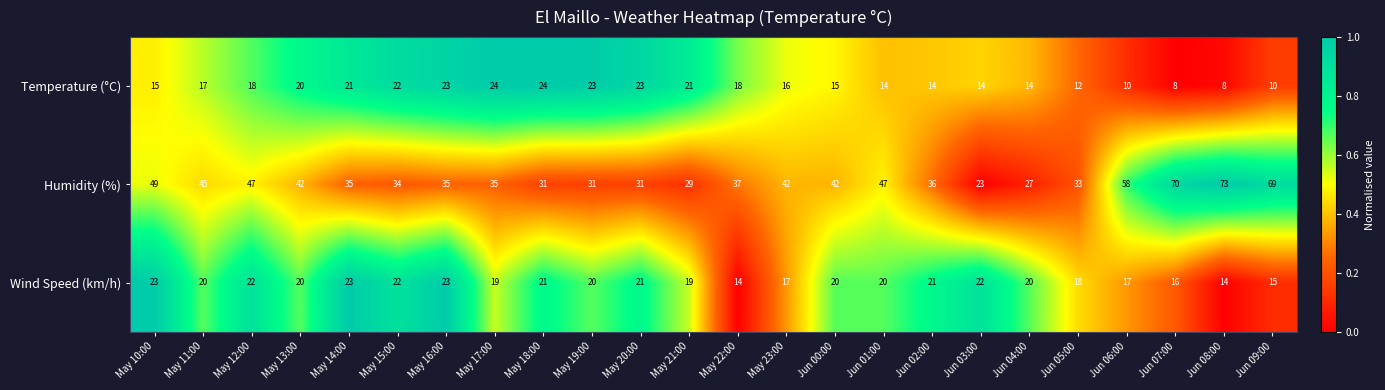

What is the difference between the maximum and minimum values in the Wind Speed (km/h) series?

9